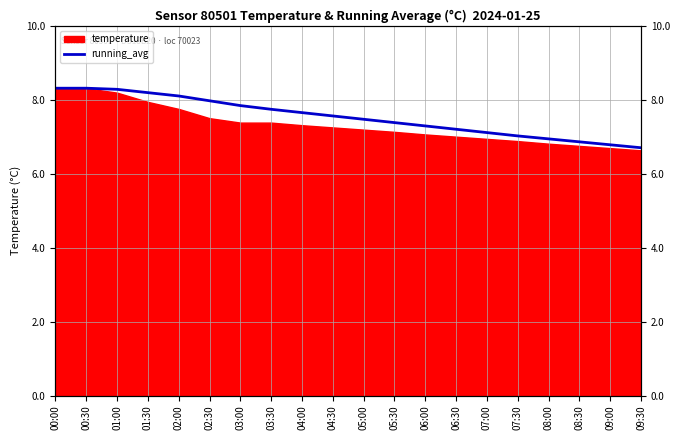

How many lines are shown in the chart?

1